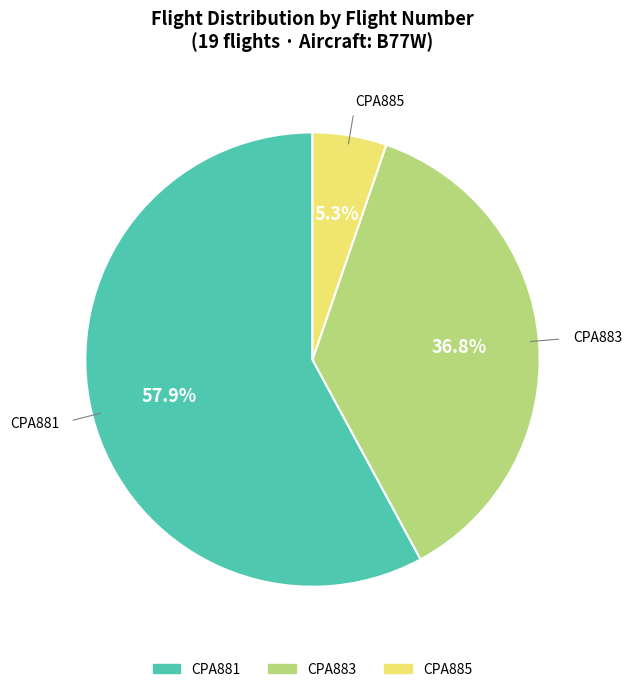

Combined, do CPA883 and CPA885 account for over 50%?

No